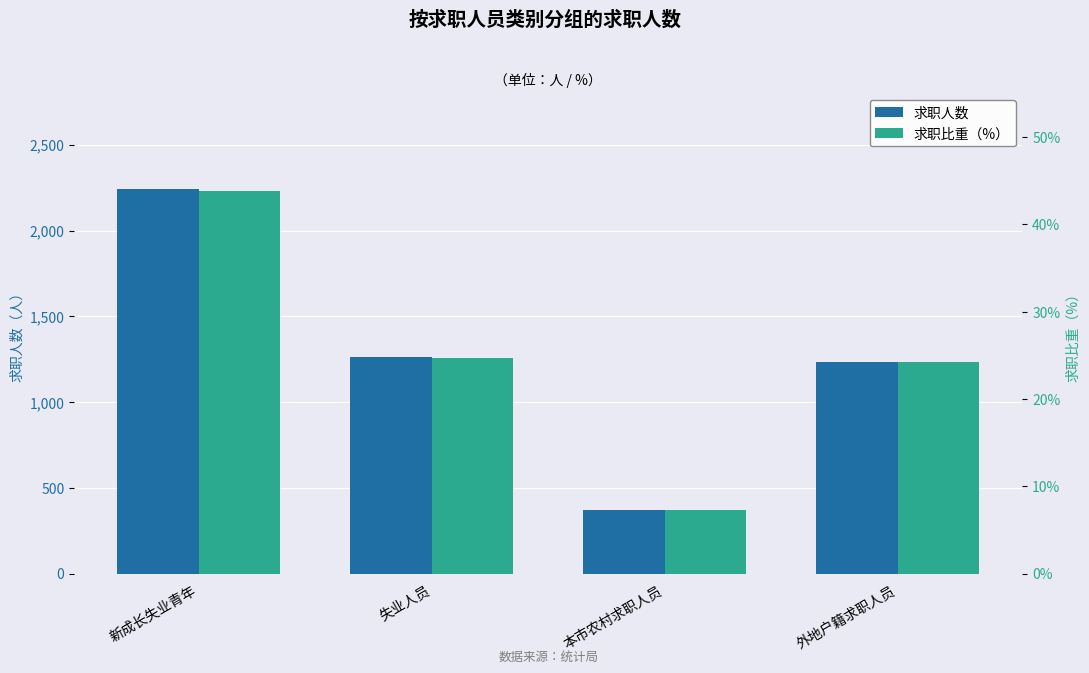

What is the spread (max minus min) of values at 本市农村求职人员?

364.7